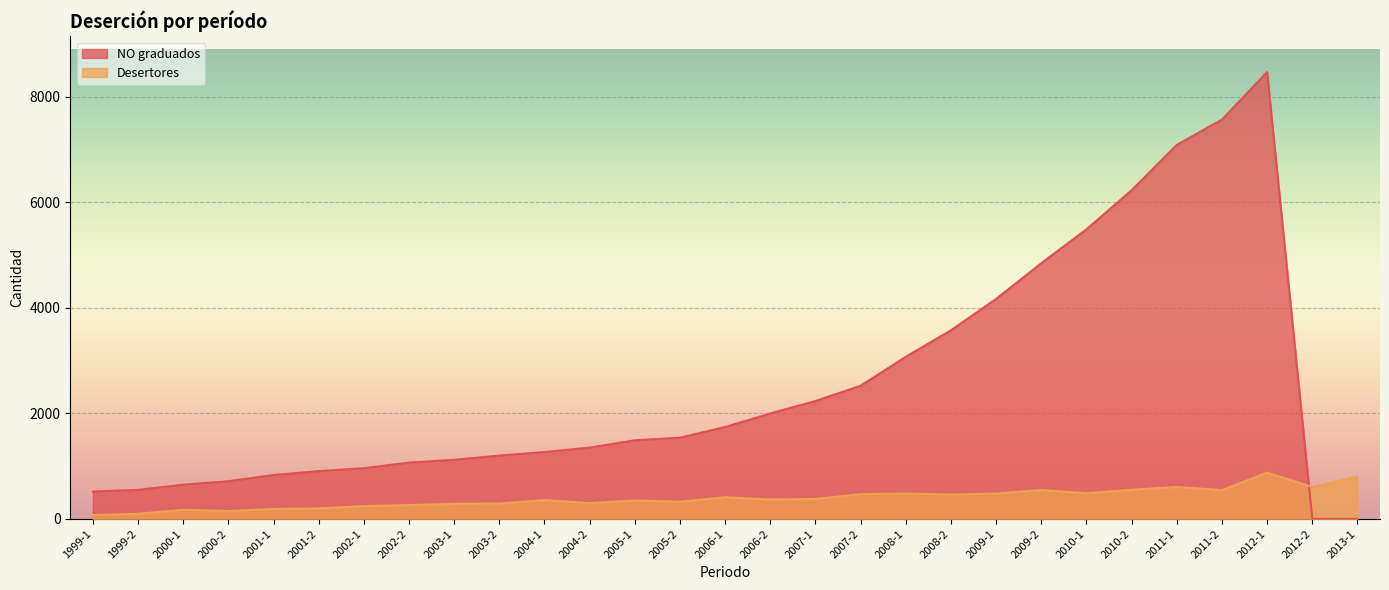

Reading right to left, what are all the values shown in this chart?

NO graduados: 0	0	8473	7572	7091	6232	5490	4849	4171	3577	3074	2525	2236	2000	1743	1539	1491	1352	1268	1201	1121	1068	962	906	832	715	649	551	518
Desertores: 801	606	879	545	606	553	487	548	481	463	481	470	378	368	412	326	349	300	356	293	284	262	244	198	189	151	173	97	72